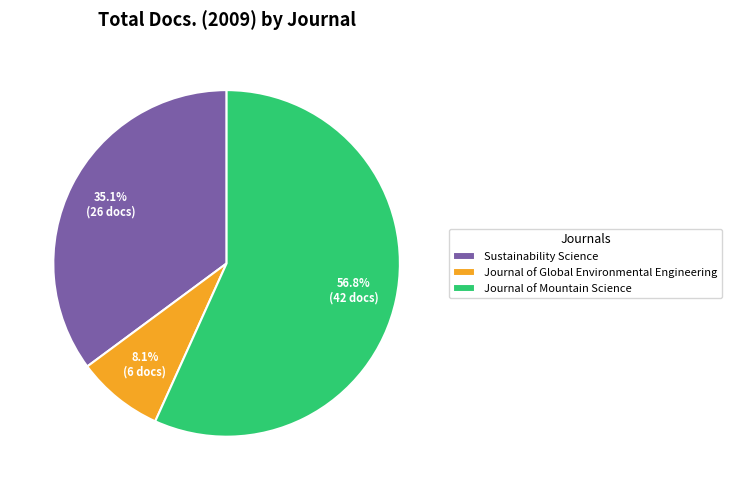

Rank the categories by value from highest to lowest.

Journal of Mountain Science, Sustainability Science, Journal of Global Environmental Engineering